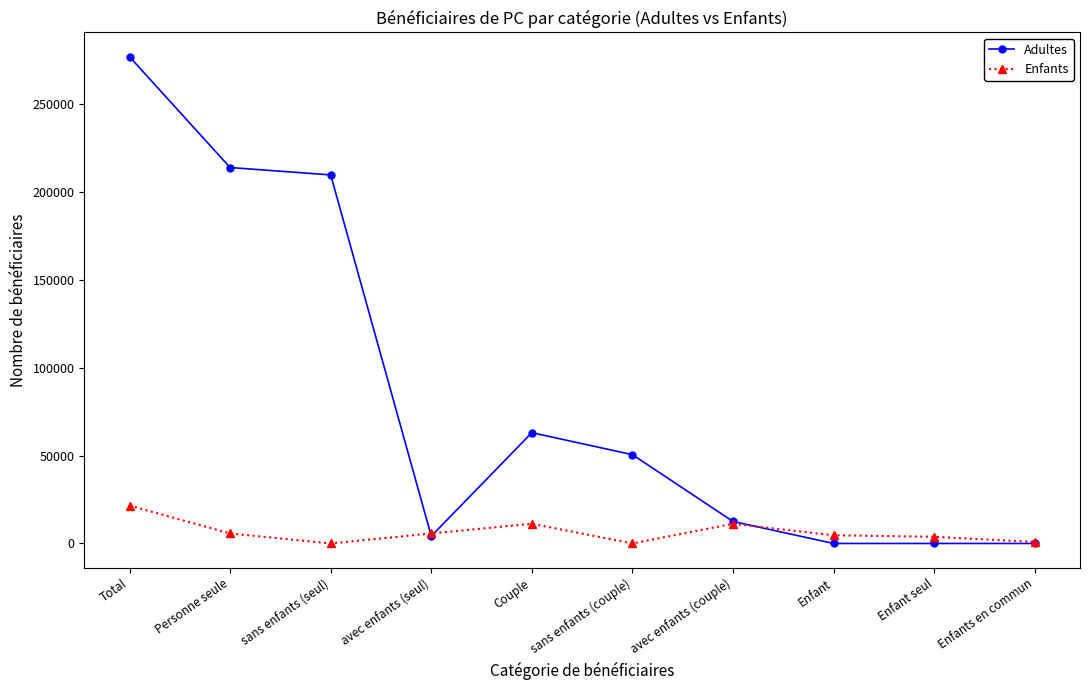

Rank the series by their maximum value, from highest to lowest.

Adultes, Enfants